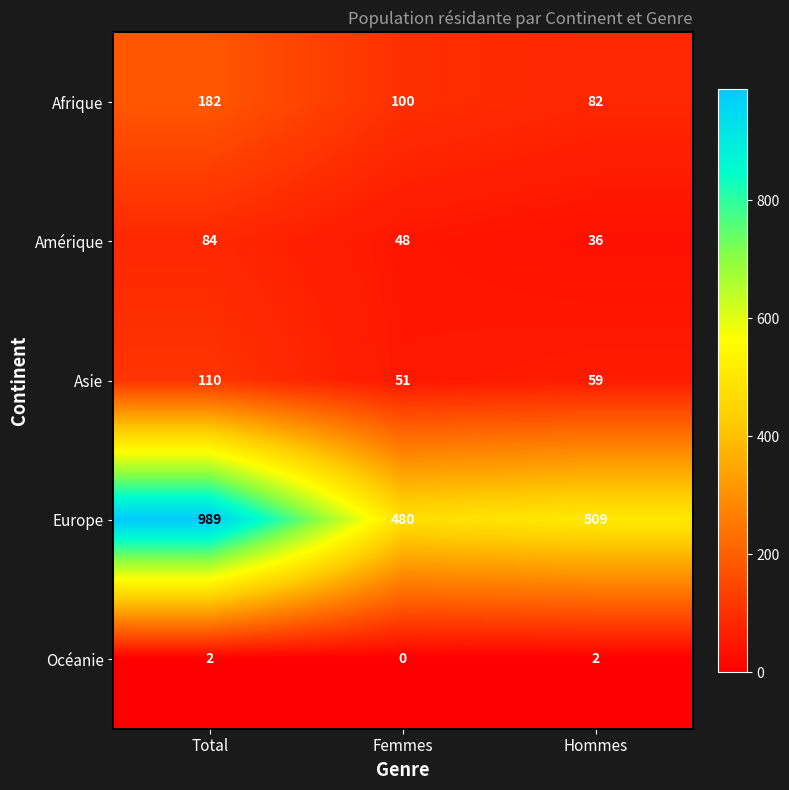

How many distinct data groups are displayed?

5